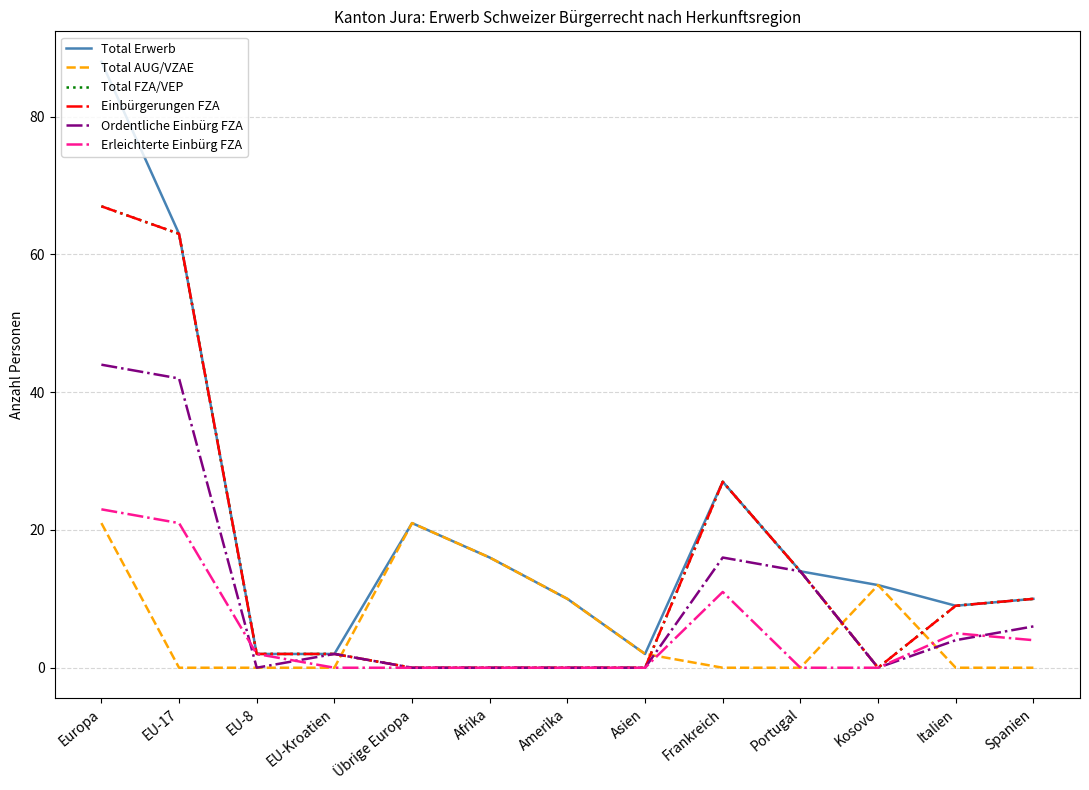

Reading left to right, transcribe all the data shown in this chart.

Total Erwerb: Europa=88	EU-17=63	EU-8=2	EU-Kroatien=2	Übrige Europa=21	Afrika=16	Amerika=10	Asien=2	Frankreich=27	Portugal=14	Kosovo=12	Italien=9	Spanien=10
Total AUG/VZAE: Europa=21	EU-17=0	EU-8=0	EU-Kroatien=0	Übrige Europa=21	Afrika=16	Amerika=10	Asien=2	Frankreich=0	Portugal=0	Kosovo=12	Italien=0	Spanien=0
Total FZA/VEP: Europa=67	EU-17=63	EU-8=2	EU-Kroatien=2	Übrige Europa=0	Afrika=0	Amerika=0	Asien=0	Frankreich=27	Portugal=14	Kosovo=0	Italien=9	Spanien=10
Einbürgerungen FZA: Europa=67	EU-17=63	EU-8=2	EU-Kroatien=2	Übrige Europa=0	Afrika=0	Amerika=0	Asien=0	Frankreich=27	Portugal=14	Kosovo=0	Italien=9	Spanien=10
Ordentliche Einbürg FZA: Europa=44	EU-17=42	EU-8=0	EU-Kroatien=2	Übrige Europa=0	Afrika=0	Amerika=0	Asien=0	Frankreich=16	Portugal=14	Kosovo=0	Italien=4	Spanien=6
Erleichterte Einbürg FZA: Europa=23	EU-17=21	EU-8=2	EU-Kroatien=0	Übrige Europa=0	Afrika=0	Amerika=0	Asien=0	Frankreich=11	Portugal=0	Kosovo=0	Italien=5	Spanien=4